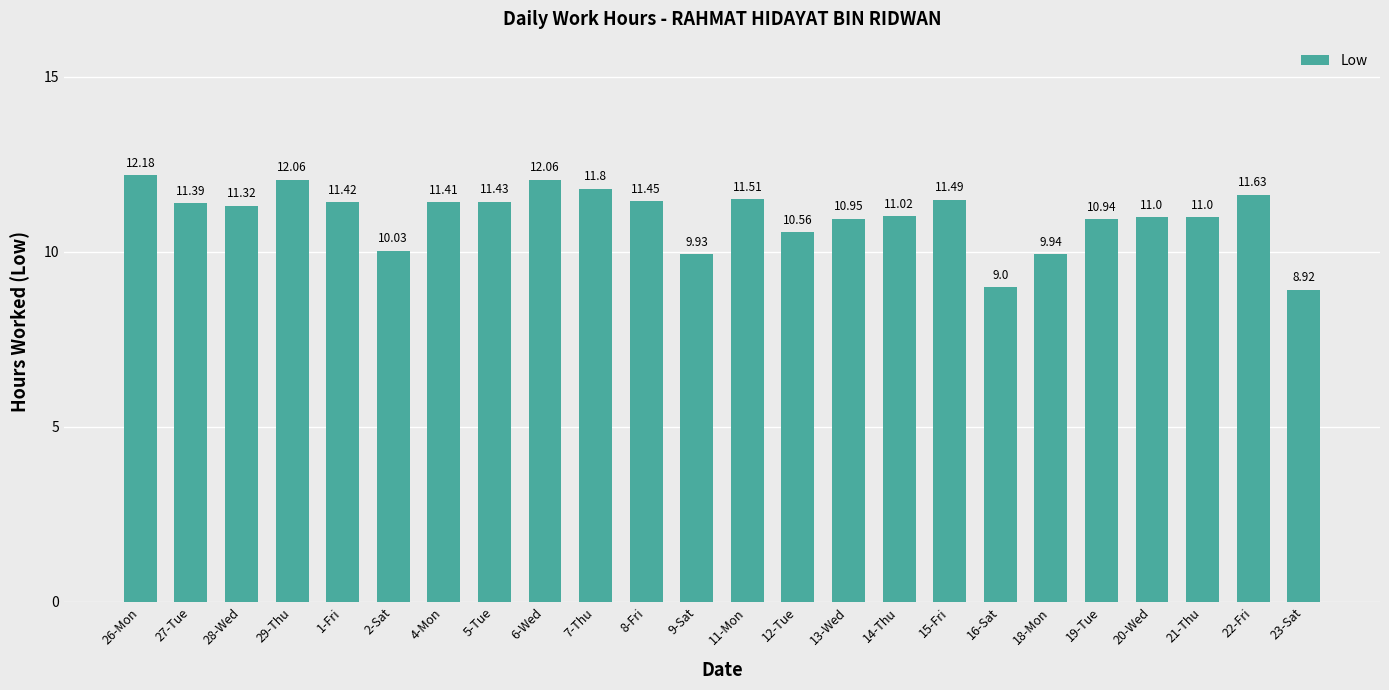

Which has a higher value, 11-Mon or 13-Wed?

11-Mon